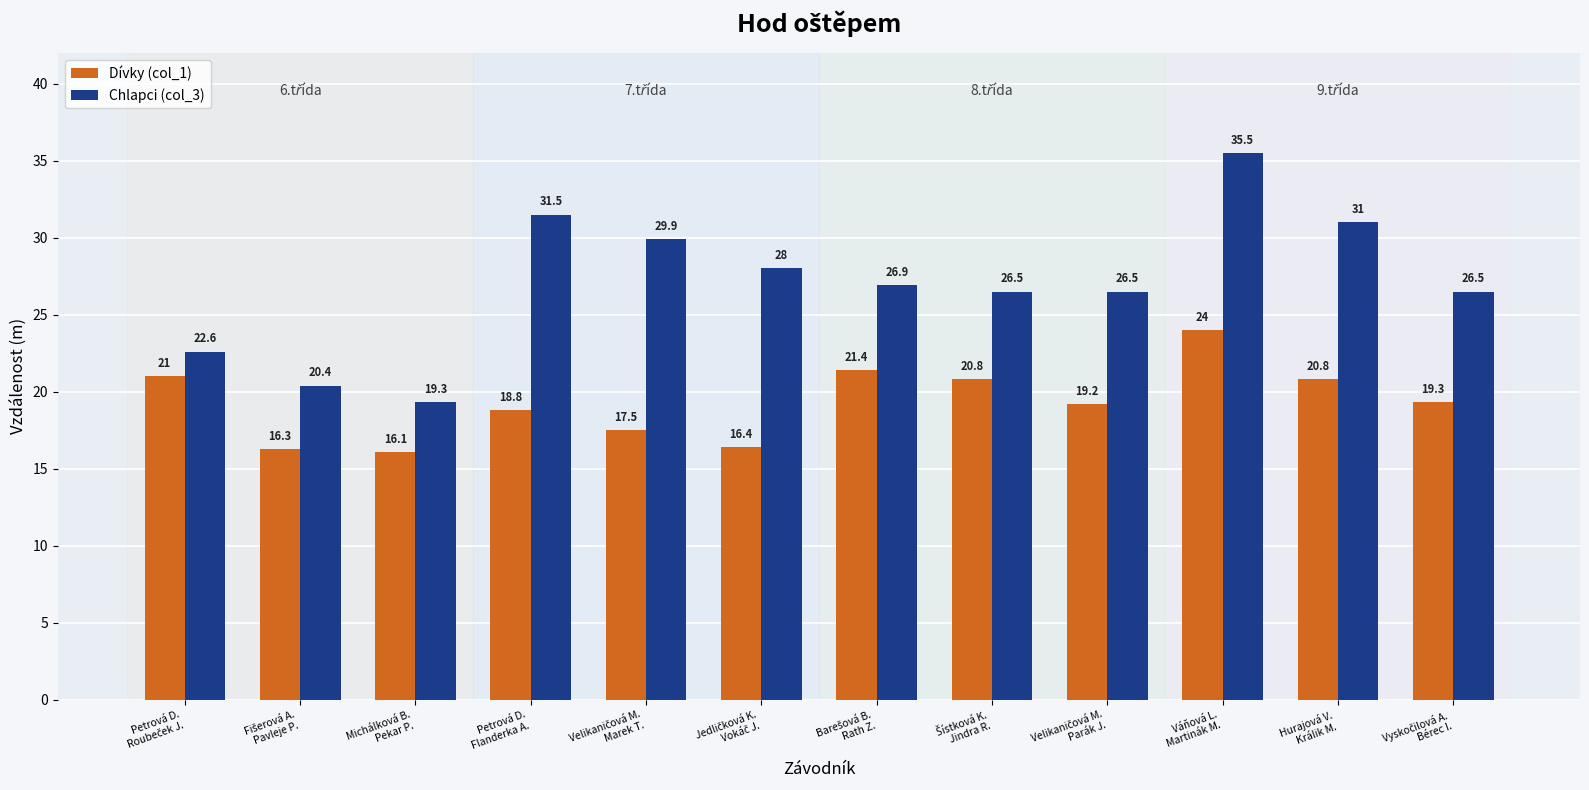

What is the difference between the maximum and minimum values in the Dívky (col_1) series?

7.9